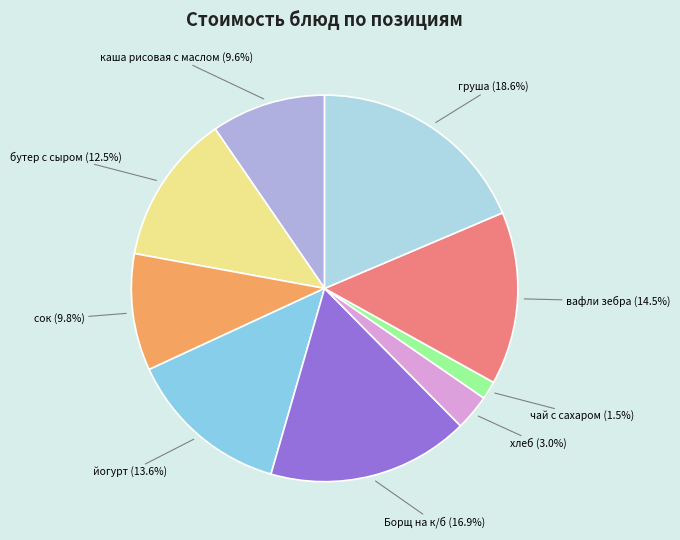

To the nearest percent, what portion does сок represent?

10%